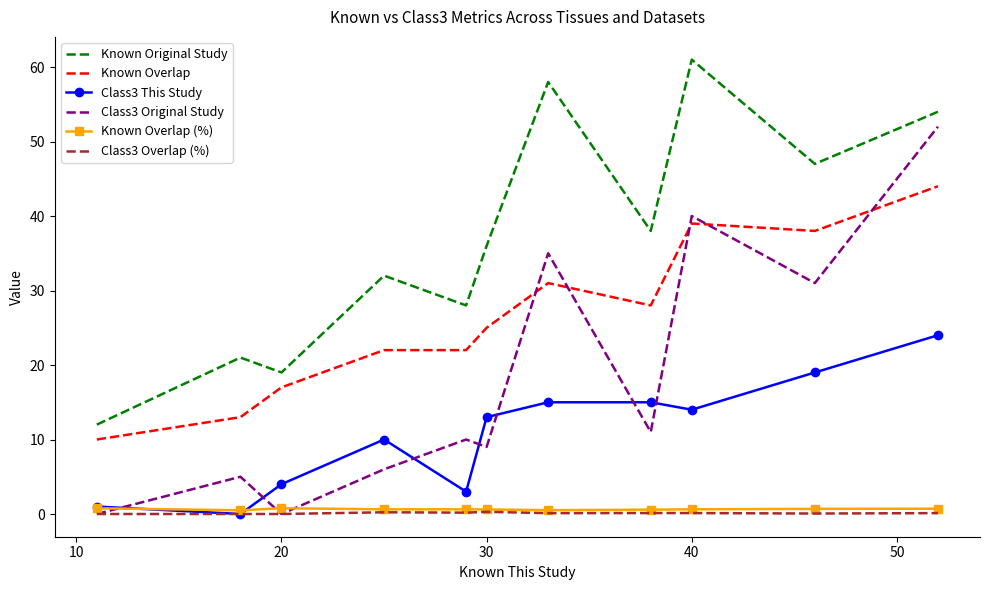

Which series has the largest range (max minus min)?

Class3 Original Study